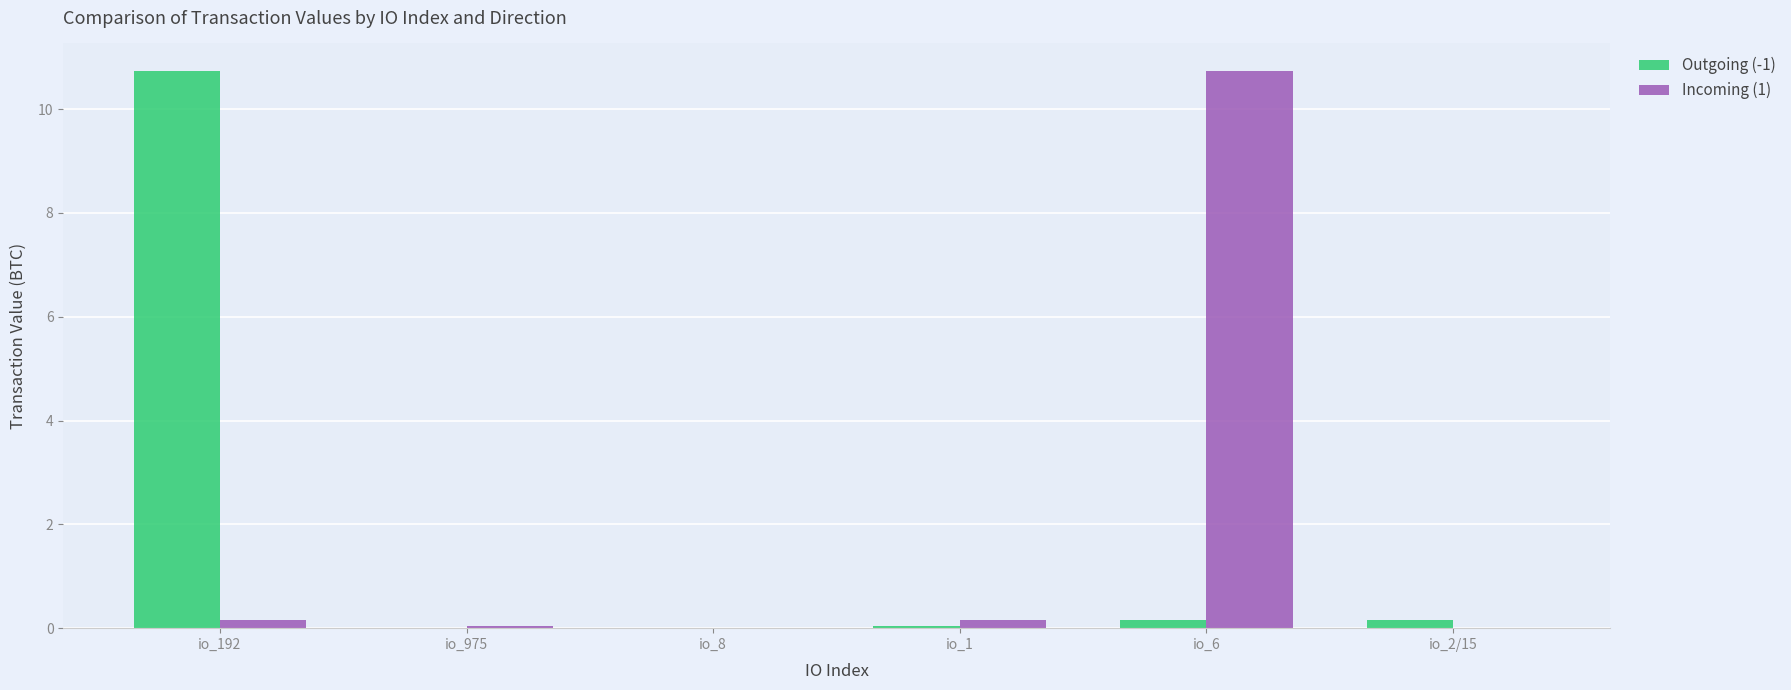

At which label does Outgoing (-1) reach its peak?

io_192